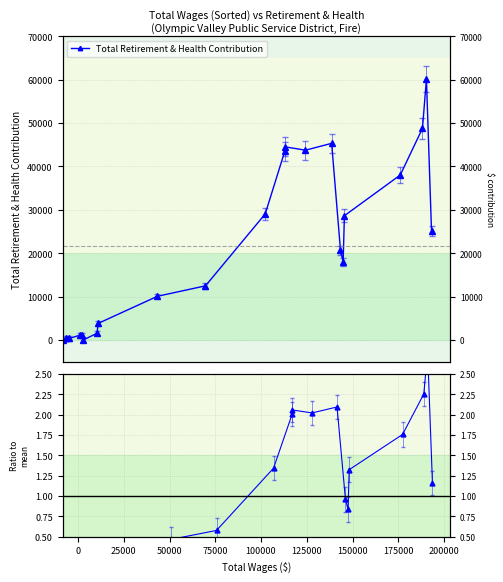

How many data points in Total Retirement & Health Contribution are less than 20696?

11